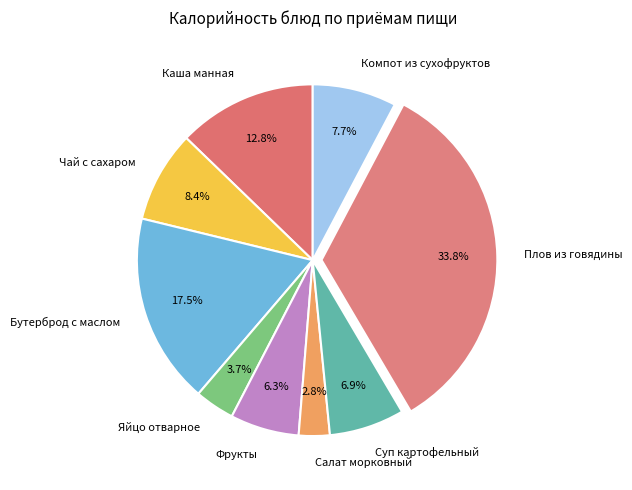

What is the largest slice in the pie chart?

Плов из говядины